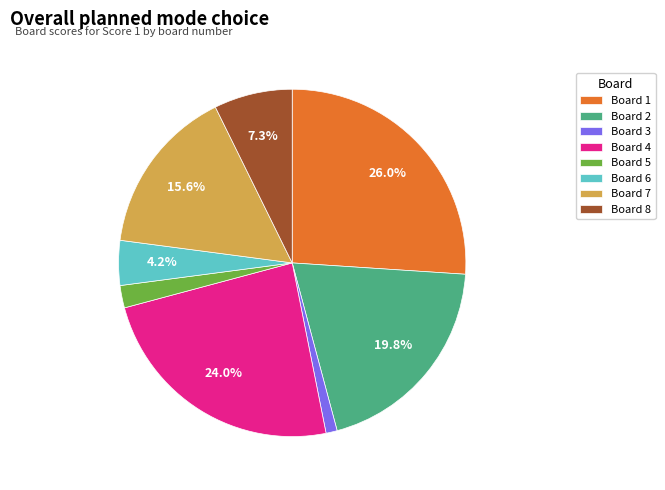

Does Board 2 account for over 50% of the chart?

No